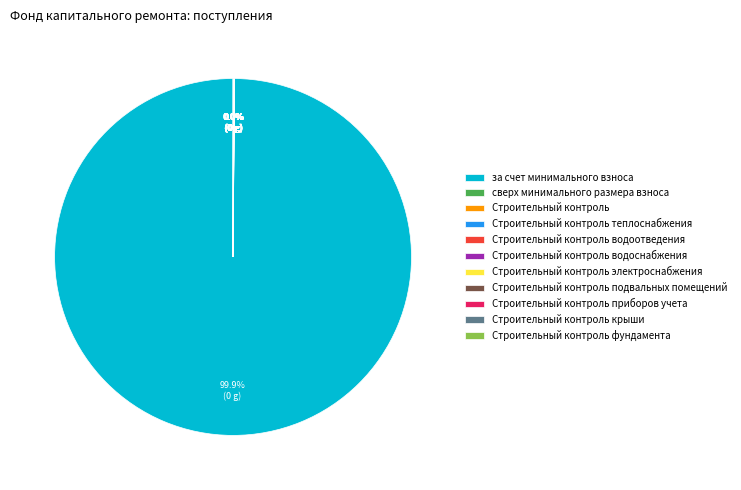

To the nearest percent, what is the difference between the largest and smallest slice percentages?

100%